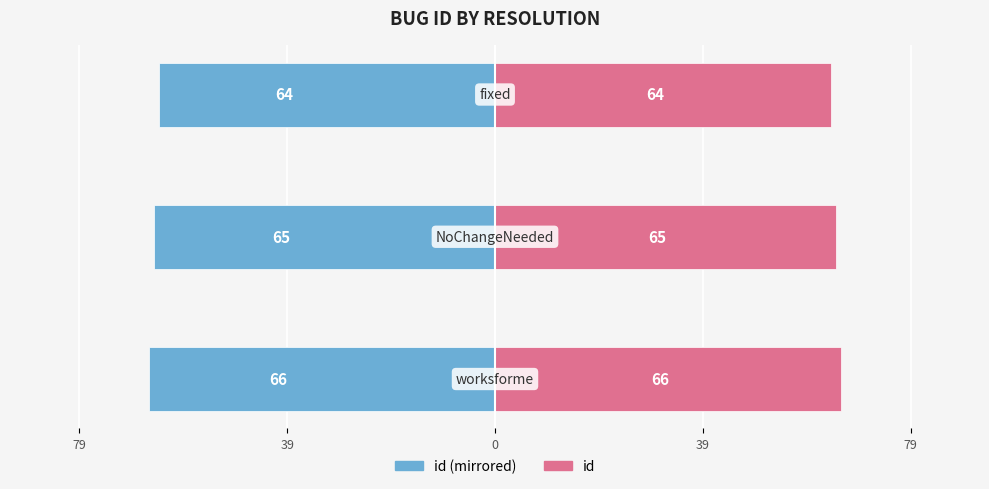

At how many categories does at least one series exceed 13?

3